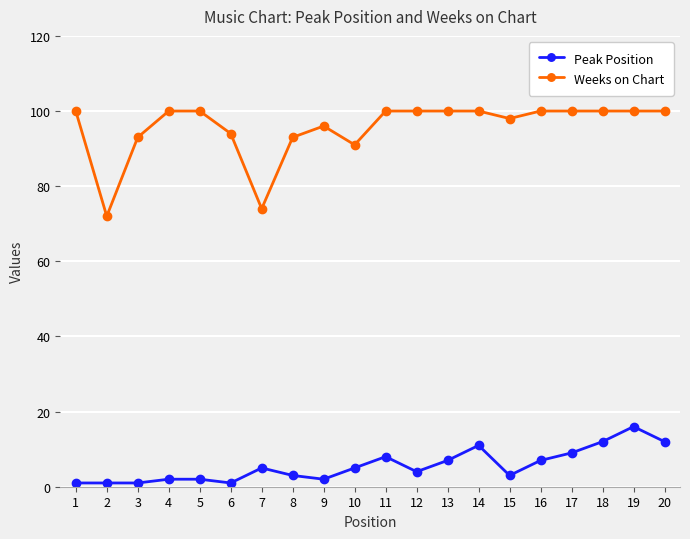

What is the sum of all Peak Position values?

112